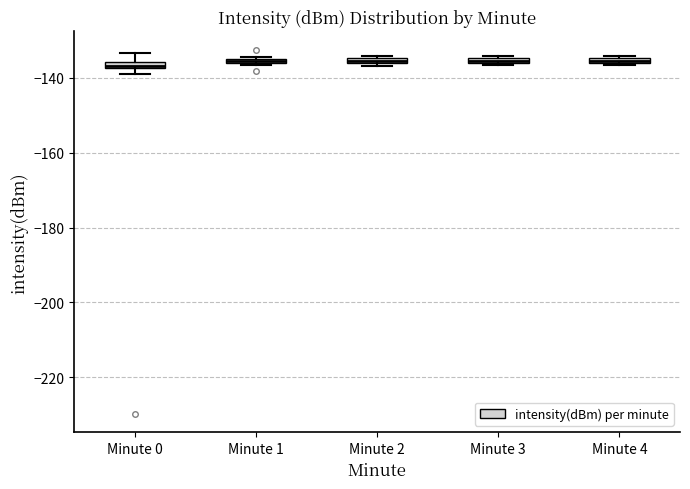

Where is the lower edge of the box for Minute 0 on the y-axis? The values are not printed on the chart, so give them approximately, as read against the axis.

-138